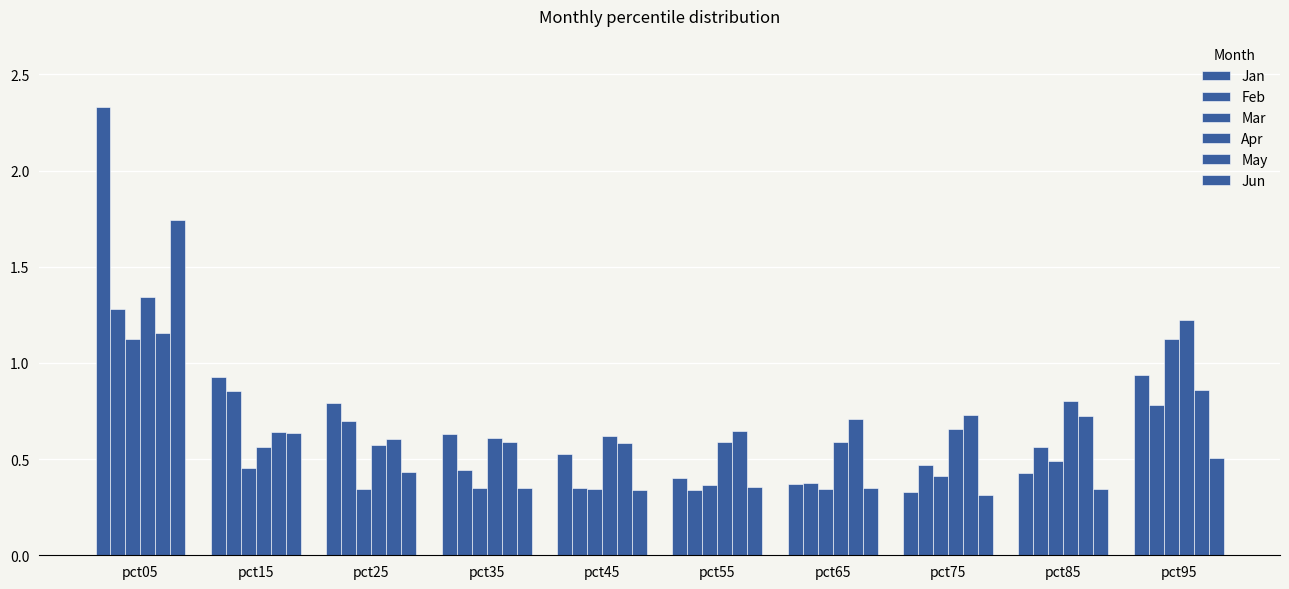

The Jun series shows 0.4 at pct25. True or false?

True